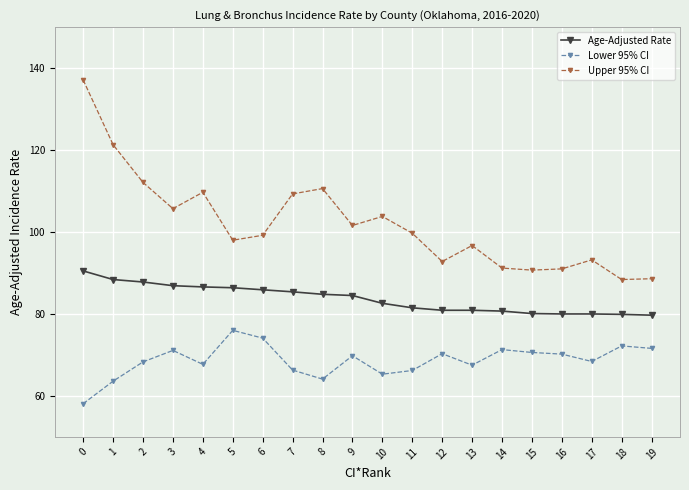

Rank the series at 14 from highest to lowest value.

Upper 95% CI, Age-Adjusted Rate, Lower 95% CI